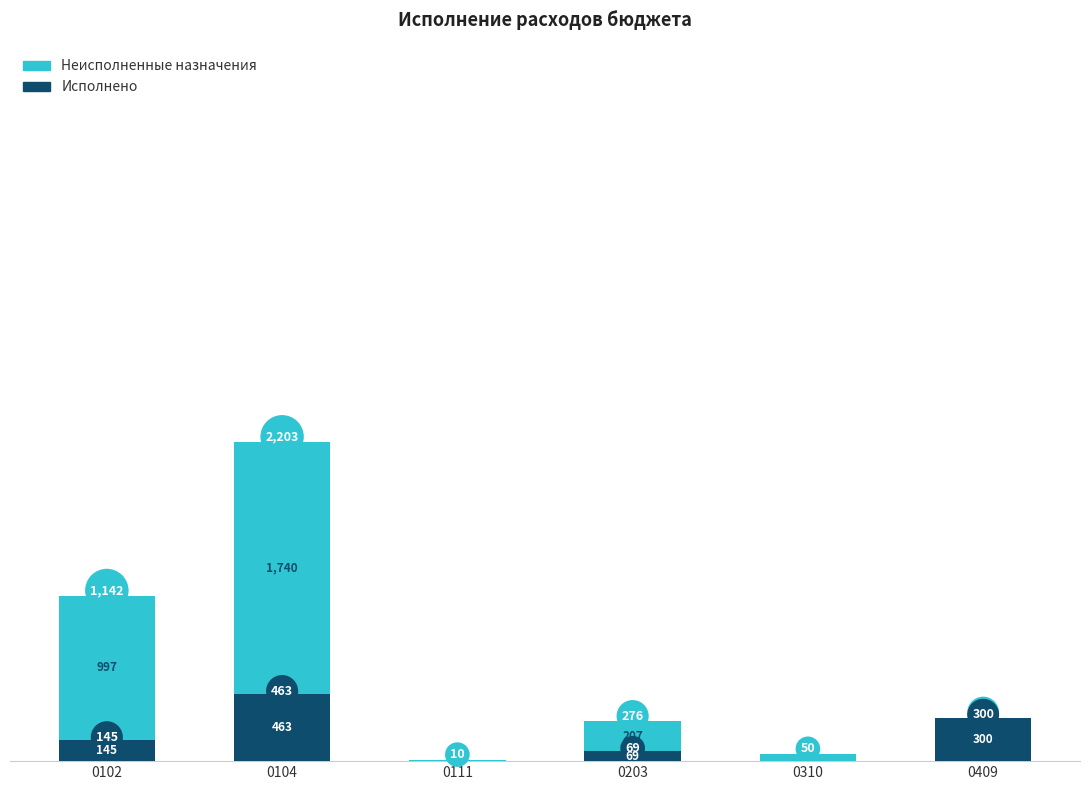

At which label does Исполнено first exceed 144?

0102